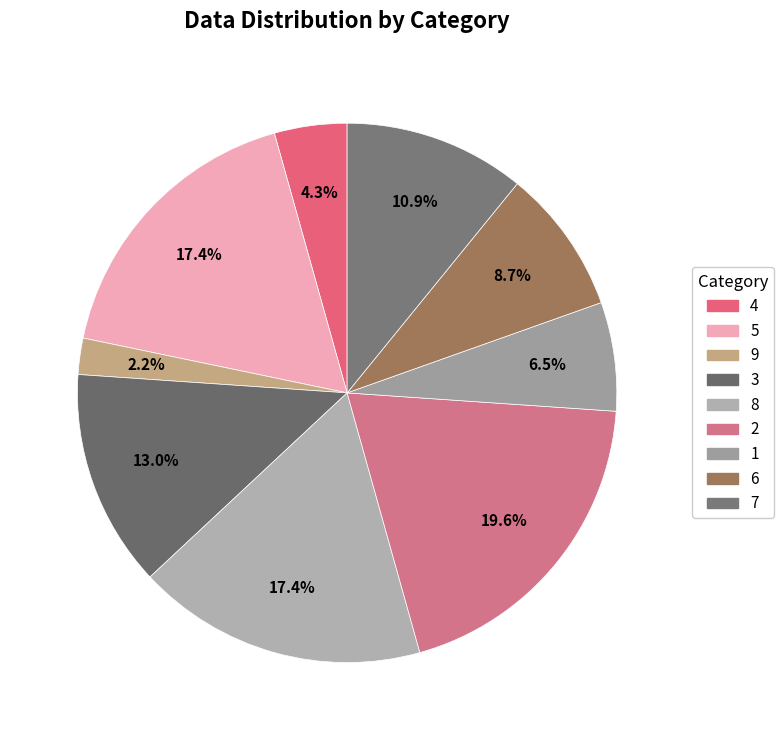

How many segments does this pie chart have?

9